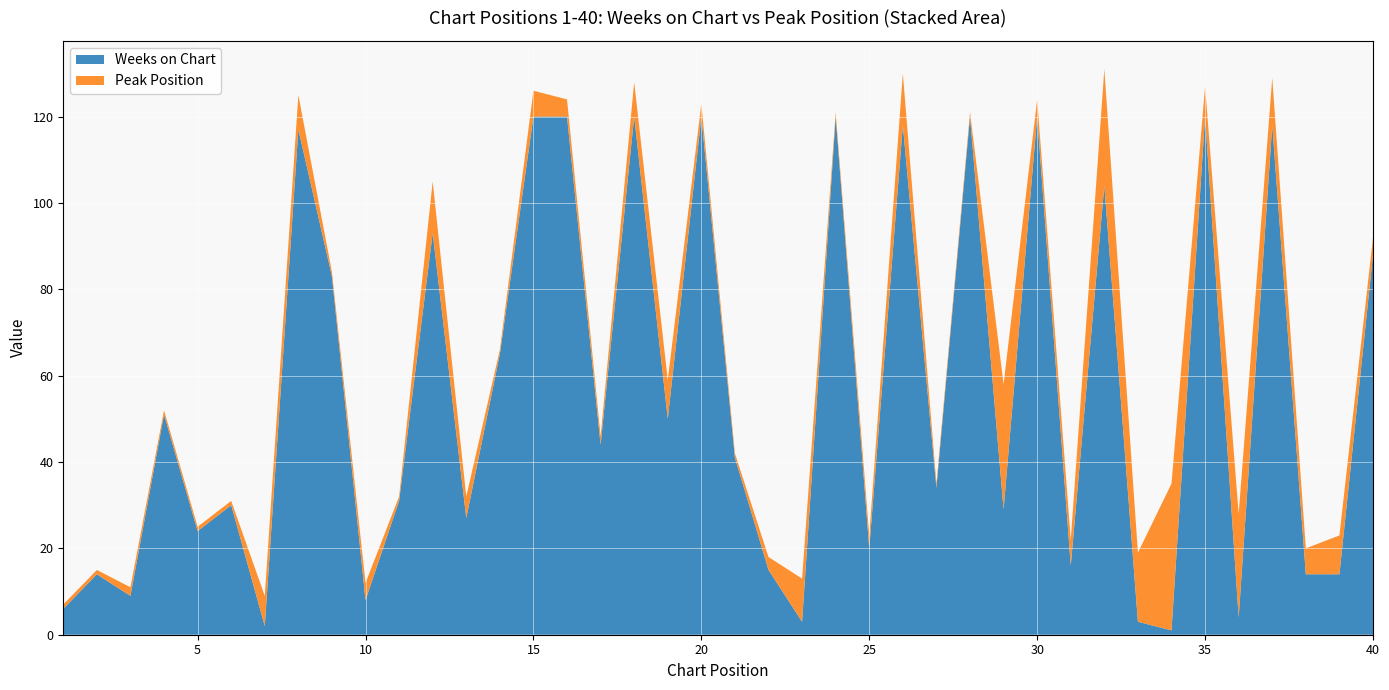

Reading right to left, extract all data points from this chart.

Weeks on Chart: 40=88	39=14	38=14	37=118	36=4	35=120	34=1	33=3	32=104	31=16	30=120	29=29	28=120	27=34	26=118	25=20	24=120	23=3	22=15	21=41	20=120	19=50	18=120	17=44	16=120	15=120	14=65	13=27	12=93	11=31	10=8	9=83	8=117	7=2	6=30	5=24	4=51	3=9	2=14	1=6
Peak Position: 40=4	39=9	38=6	37=11	36=24	35=7	34=34	33=16	32=27	31=6	30=4	29=29	28=1	27=1	26=12	25=3	24=1	23=10	22=3	21=1	20=3	19=9	18=8	17=2	16=4	15=6	14=1	13=5	12=12	11=1	10=4	9=1	8=8	7=7	6=1	5=1	4=1	3=2	2=1	1=1